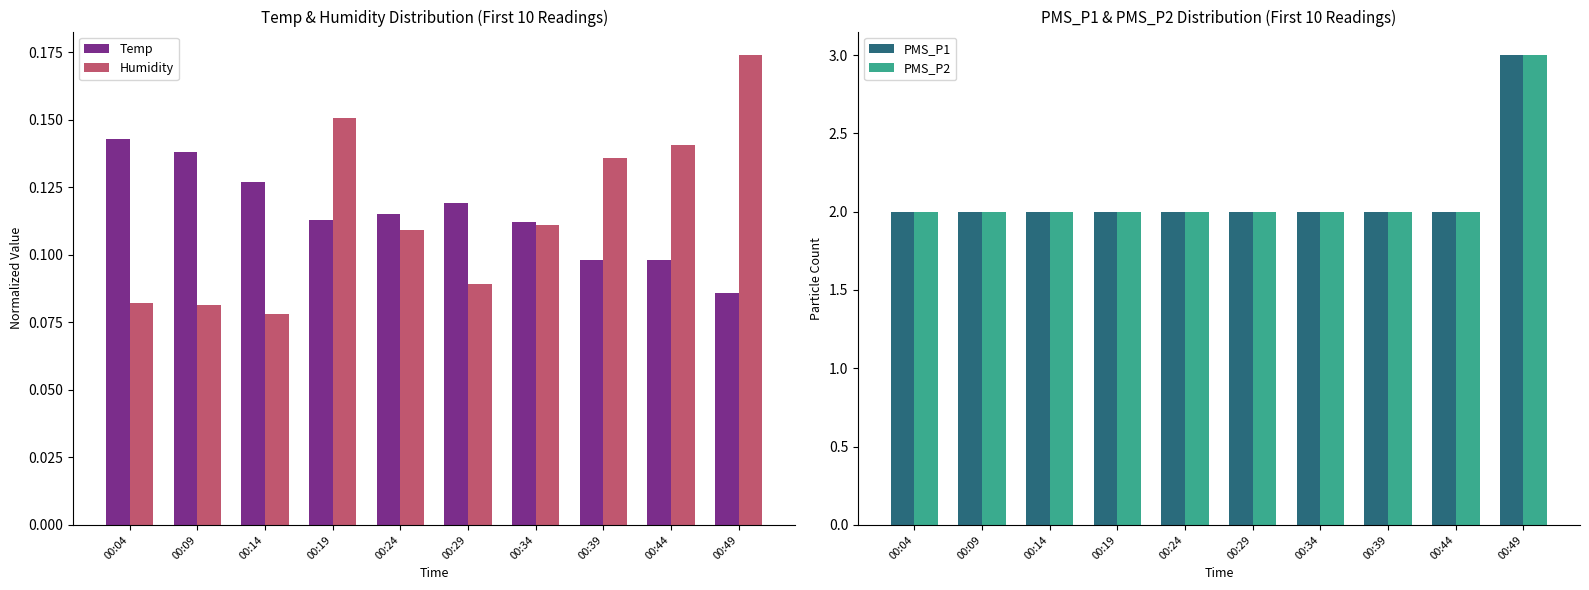

At which label is PMS_P2 closest to 2?

00:04